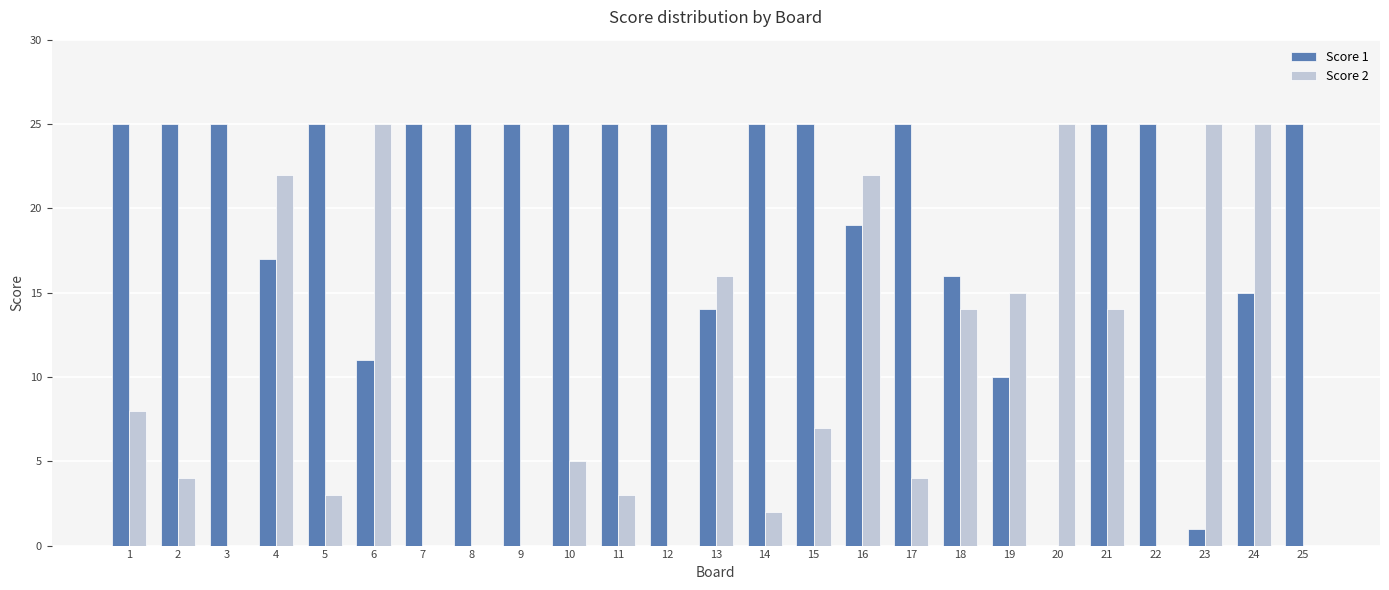

Is the value of Score 1 at 18 greater than the value of Score 2 at 21?

Yes